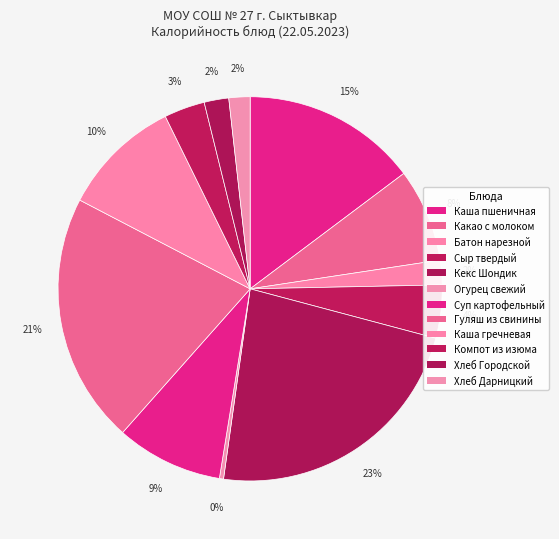

The Компот из изюма slice represents 3% of the pie. True or false?

True